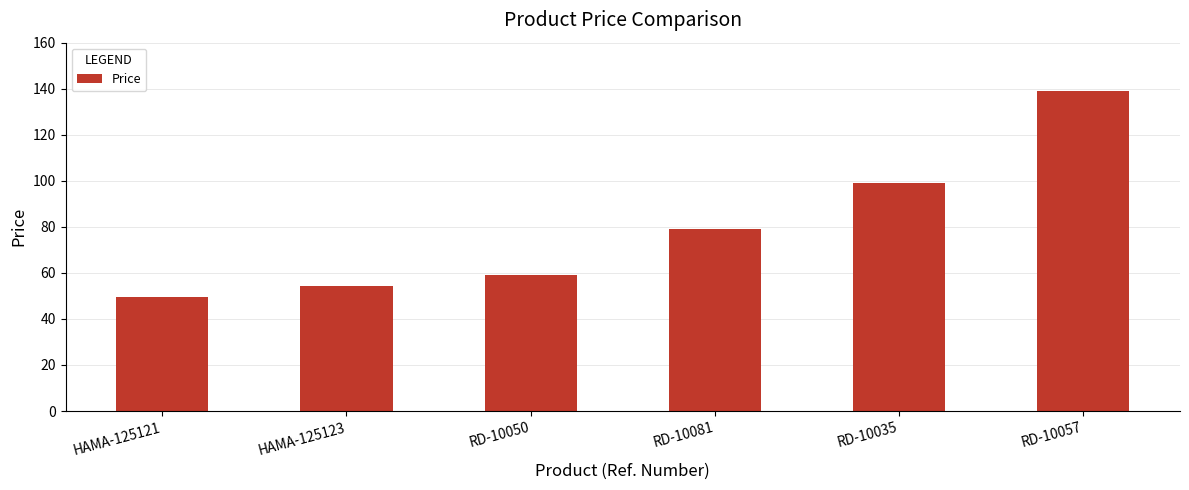

What is the greatest value displayed?

139.0